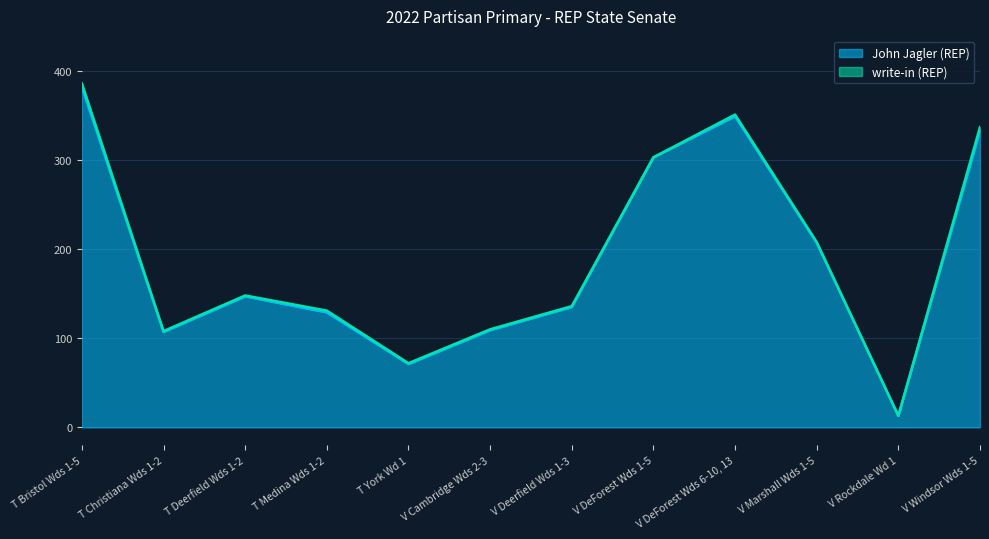

Which category has the highest value across all series?

T Bristol Wds 1-5